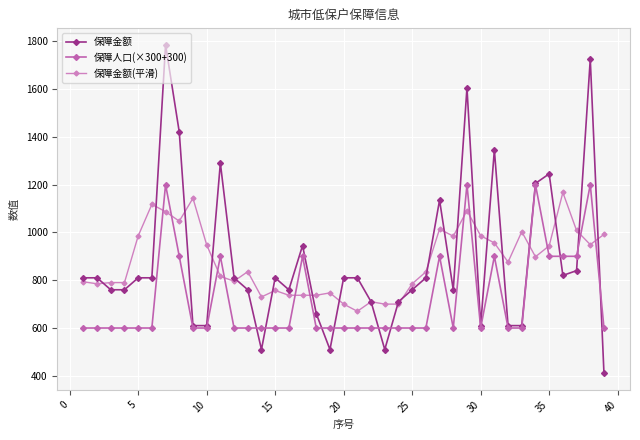

Count the number of data series in this chart.

3